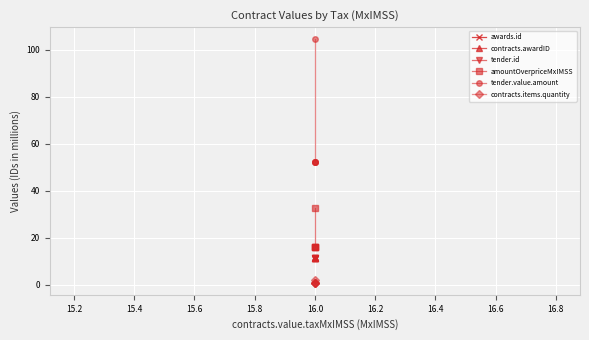

Which series has the largest total across all categories?

tender.value.amount